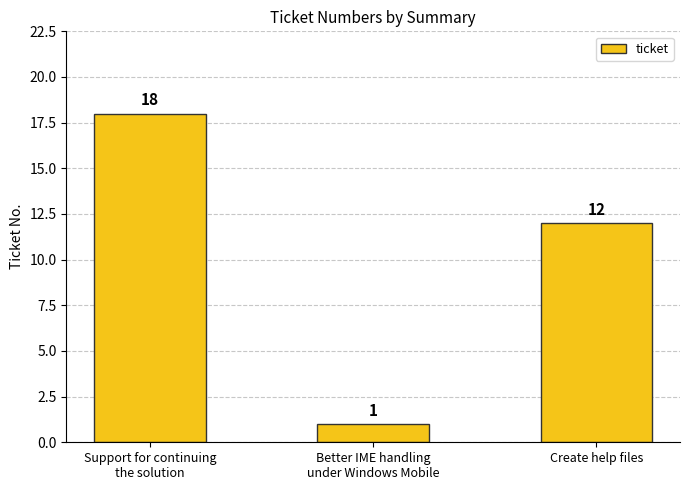

Where is the data nearest to the value 9?

Create help files